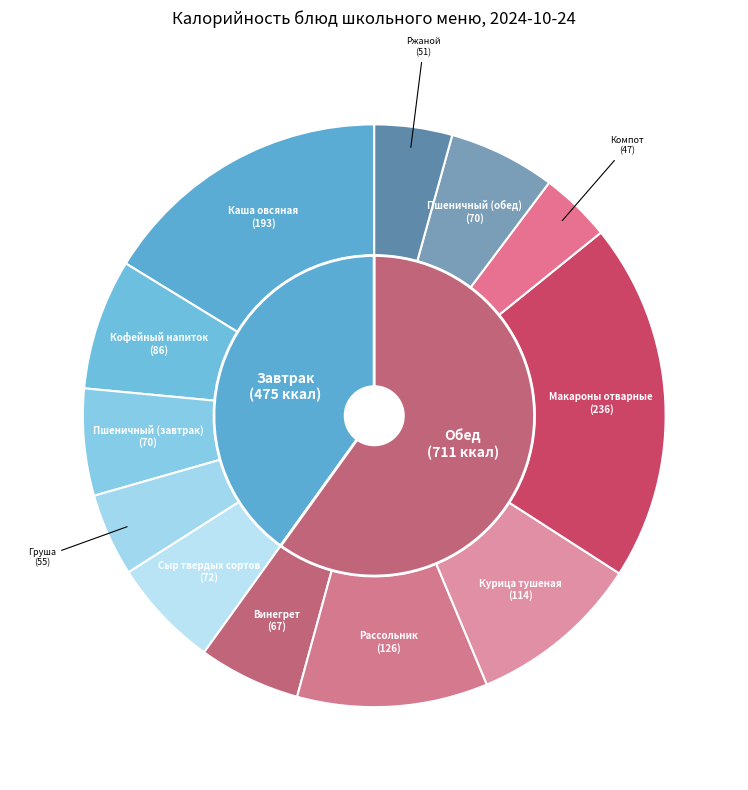

What is the smallest slice in the pie chart?

Компот